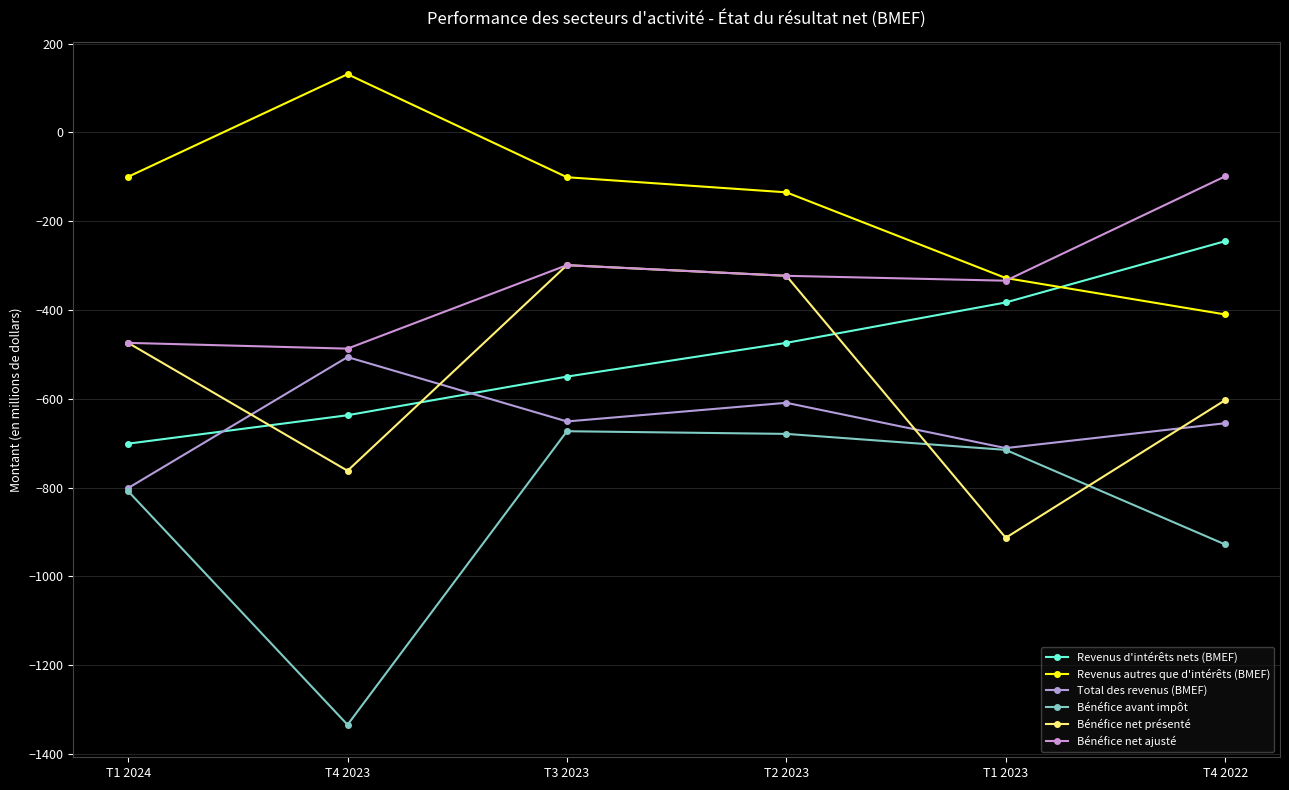

What is the average value of the Bénéfice avant impôt series?

-856